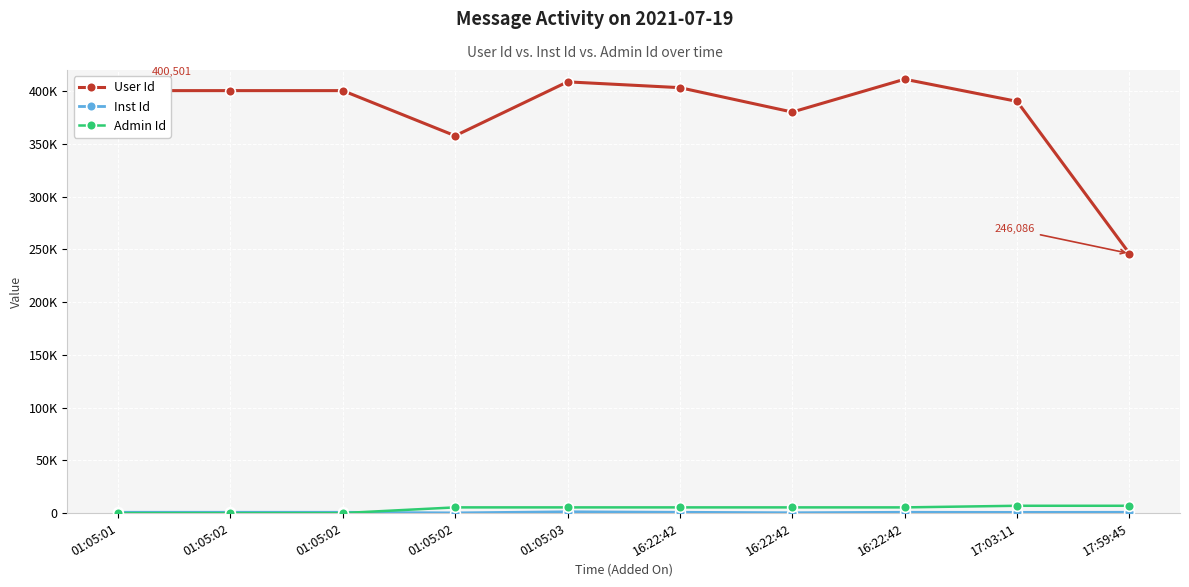

Is this an area chart (filled region under the line)?

No